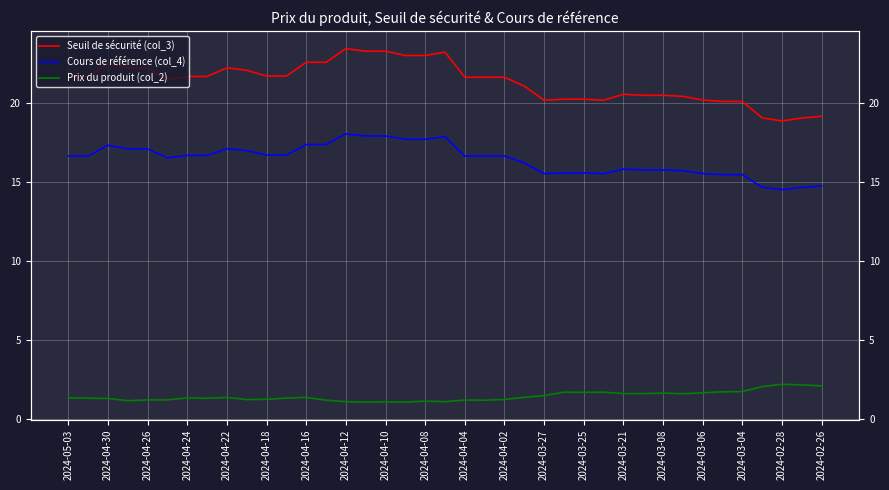

What are all the series names shown in the legend?

Seuil de sécurité (col_3), Cours de référence (col_4), Prix du produit (col_2)